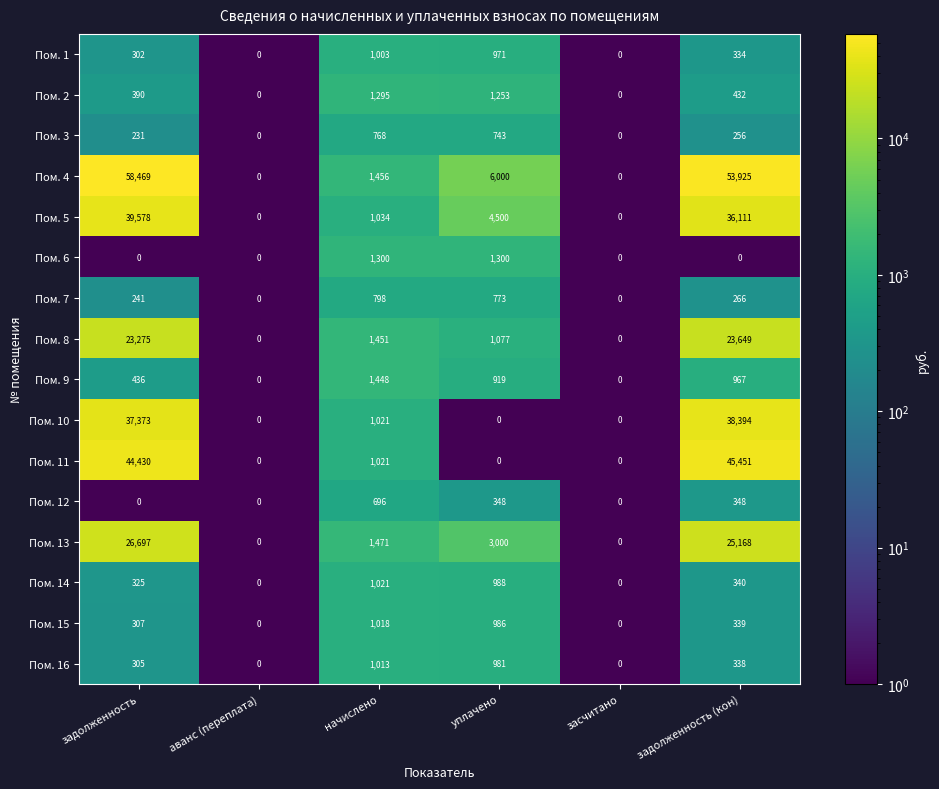

The Пом. 8 series shows 2259 at начислено. True or false?

False